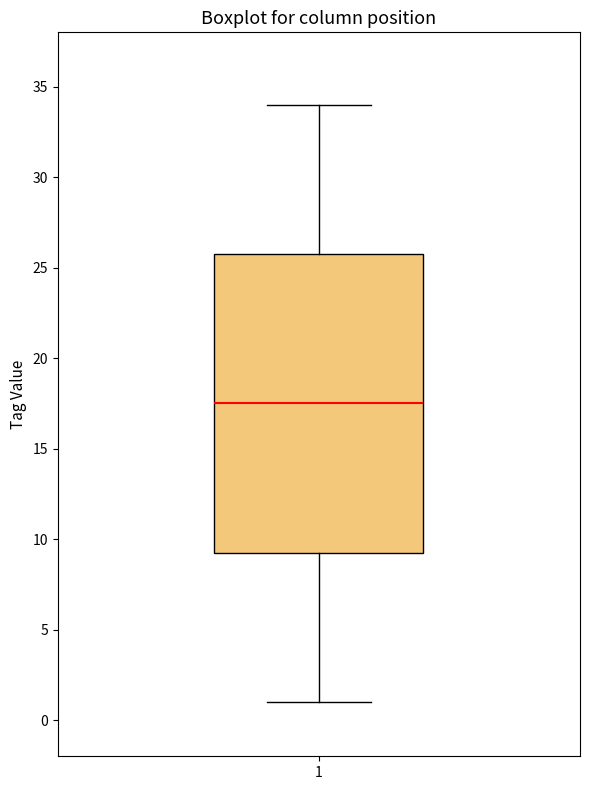

Transcribe this box plot: give where the median line is, the range the box spans, and where the two whiskers end, as read against the y-axis. The values are not printed on the chart, so give them approximately, as read against the axis.

median 17.5, box 9.5 to 26.0, whiskers 1.0 to 34.0